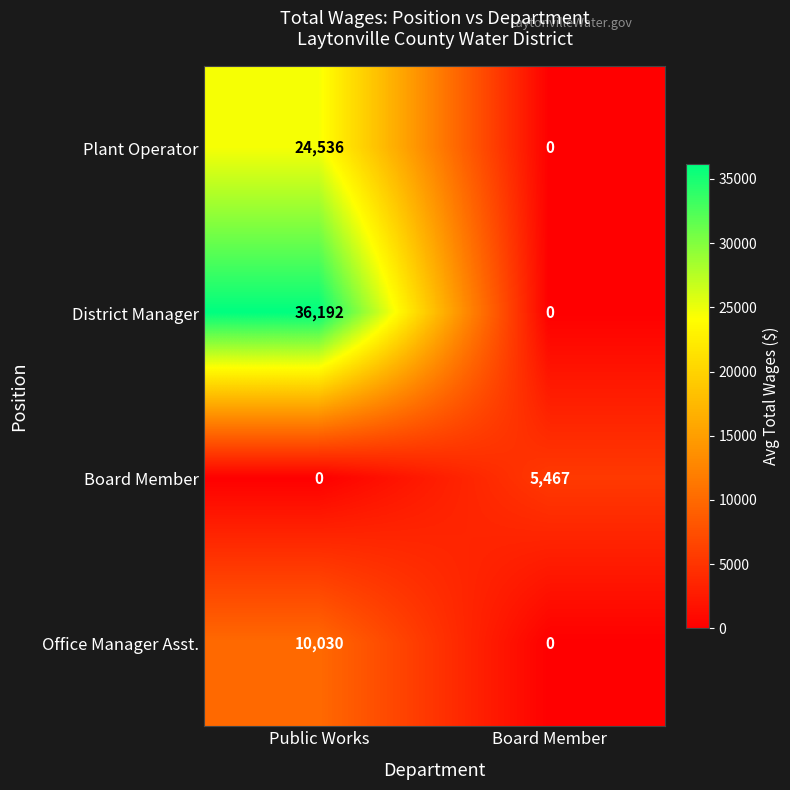

Reading right to left, transcribe all the data shown in this chart.

Plant Operator: 0	24536
District Manager: 0	36192
Board Member: 5467	0
Office Manager Asst.: 0	10030